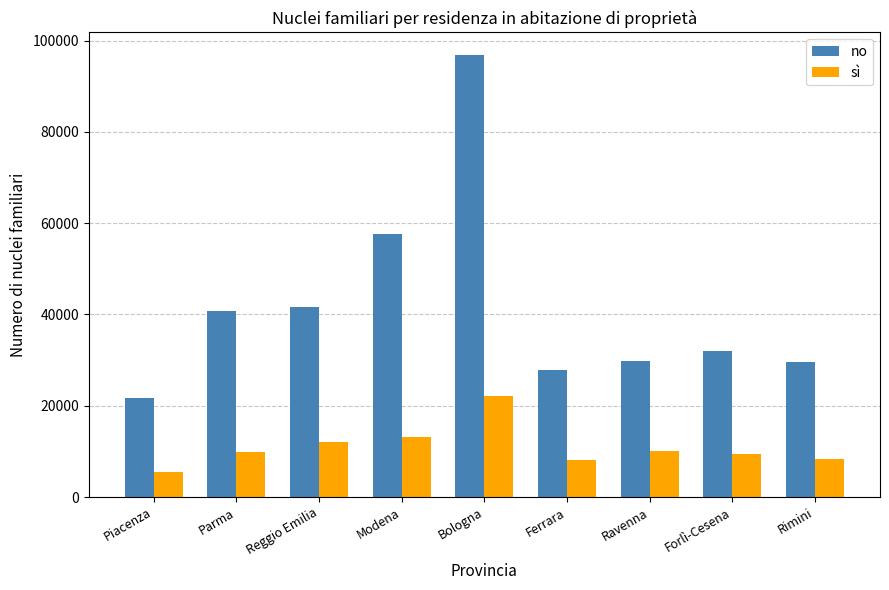

What is the greatest value displayed?

96941